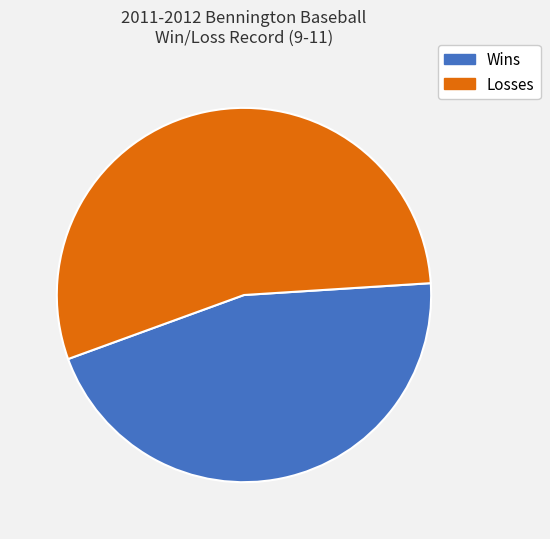

Which slice is the smallest?

Wins